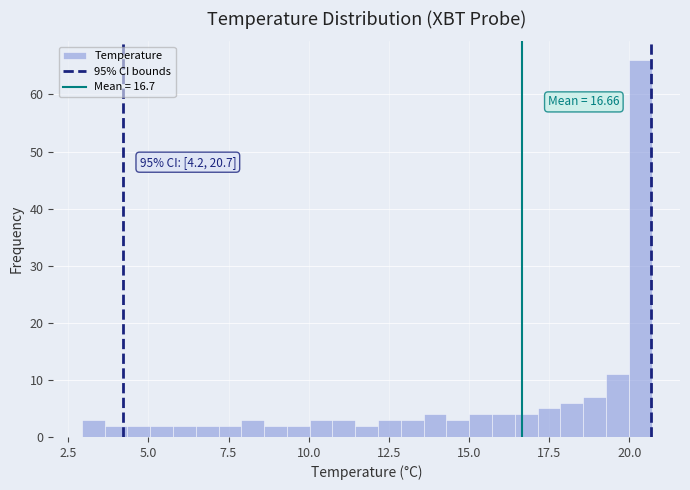

Read against the x-axis, roughly where is the centre of the tallest bar?

20.5